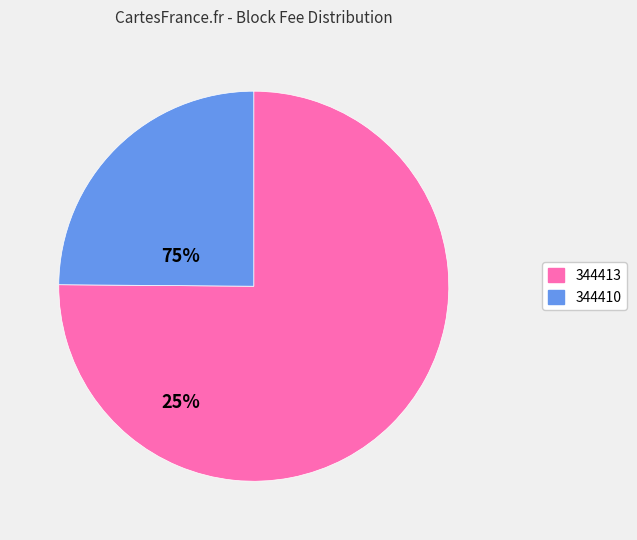

What is the smallest slice in the pie chart?

344410